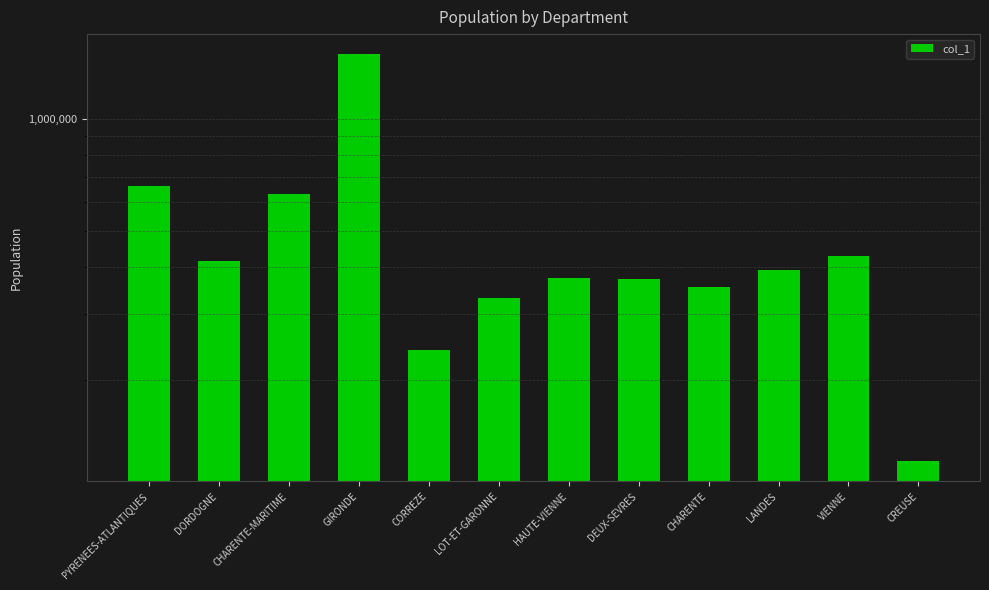

How many data points are less than 392884?

6